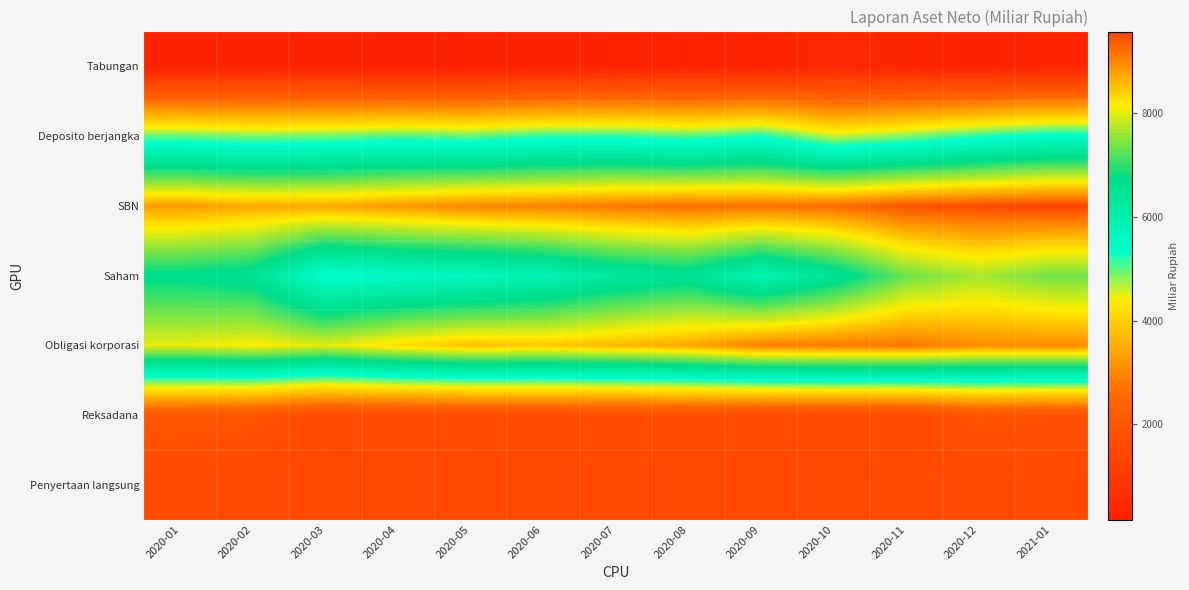

The Tabungan series shows 580.7 at 2020-11. True or false?

False